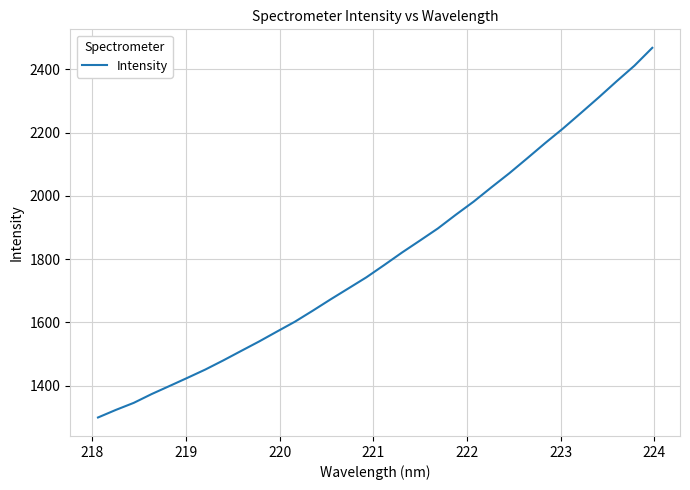

What is the smallest value displayed?

1299.0